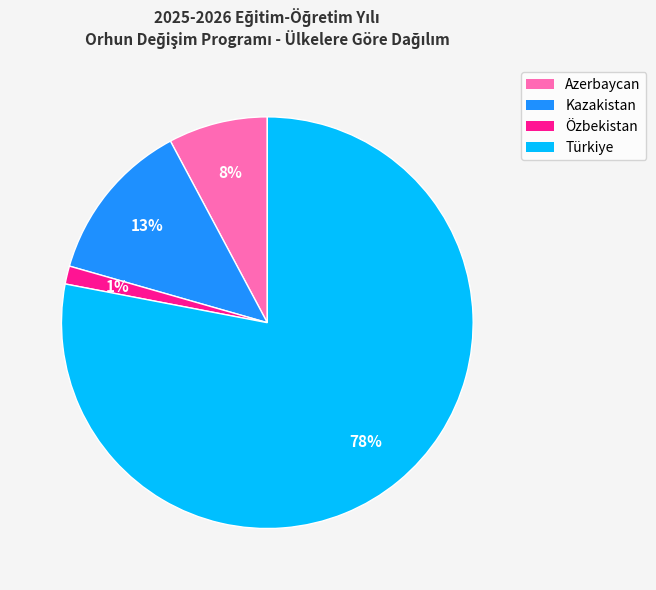

To the nearest percent, what percentage of the pie is Azerbaycan?

8%